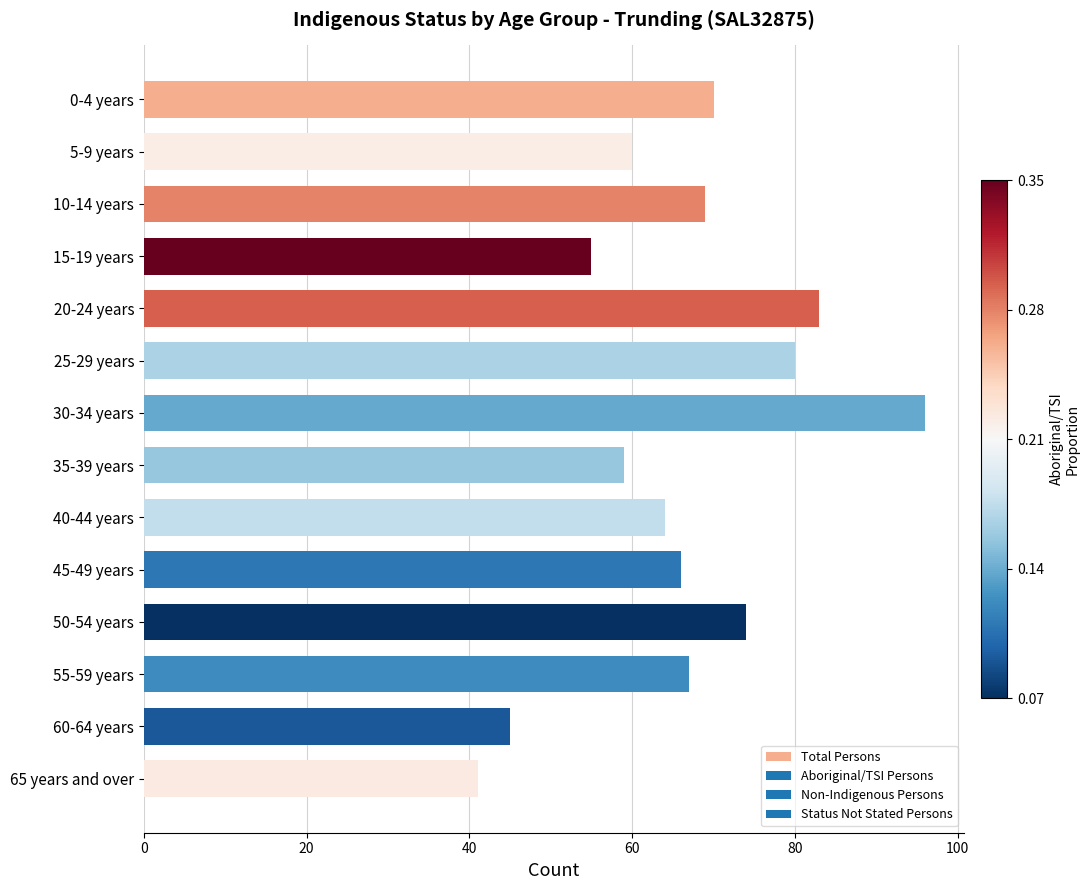

The chart shows a value of 41 at 65 years and over. True or false?

True